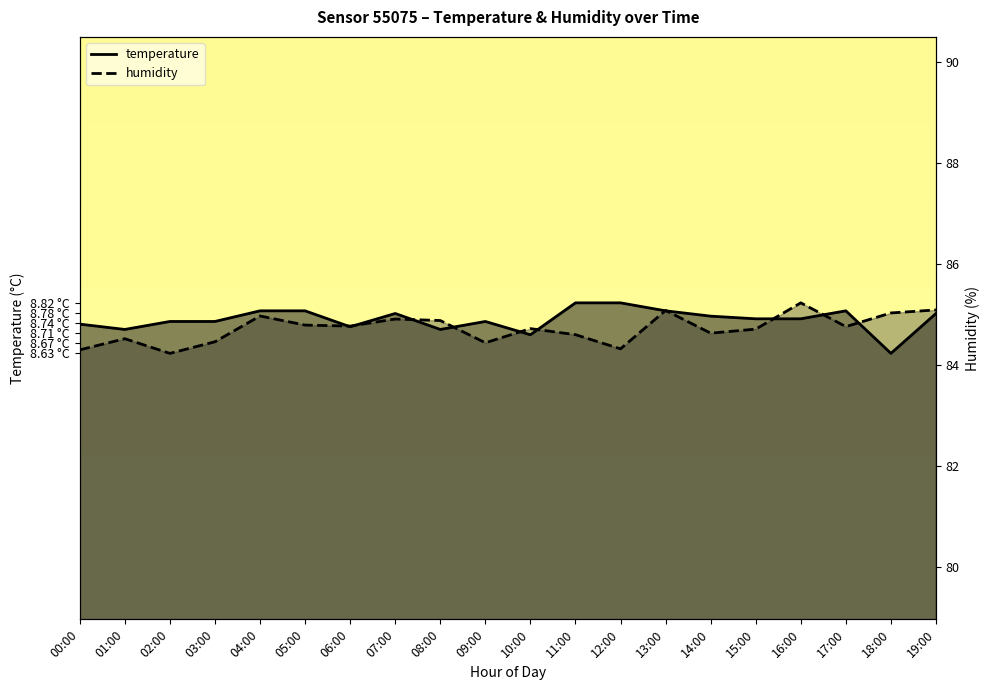

How many interior local valleys does the humidity series have?

6